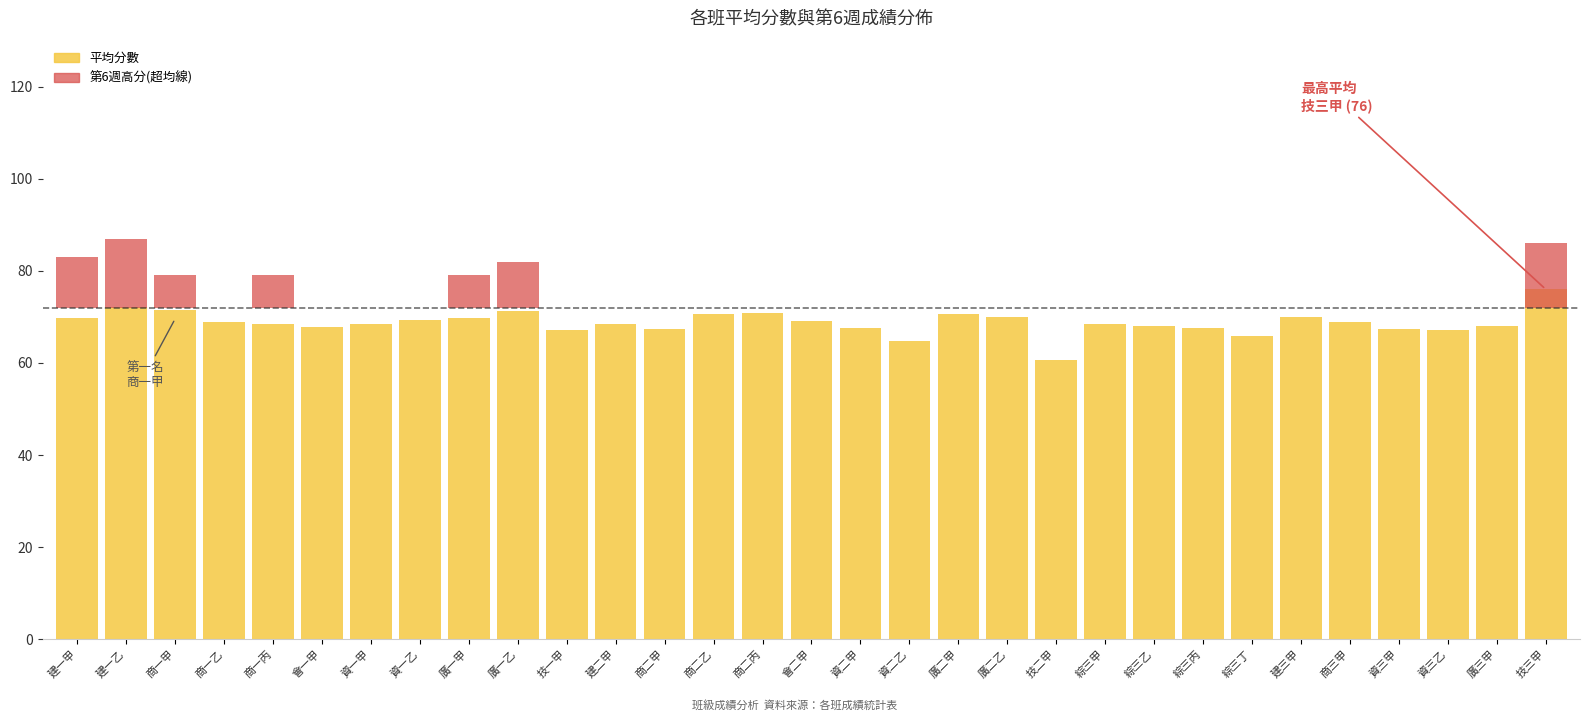

Which series has the widest spread of values?

平均